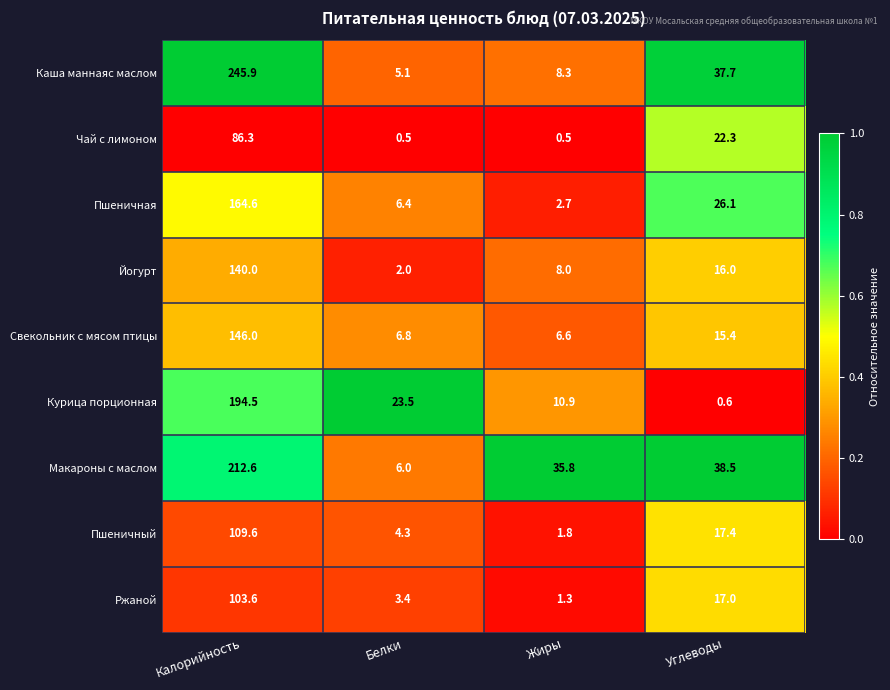

What is the difference between the maximum and minimum values in the Пшеничный series?

107.8